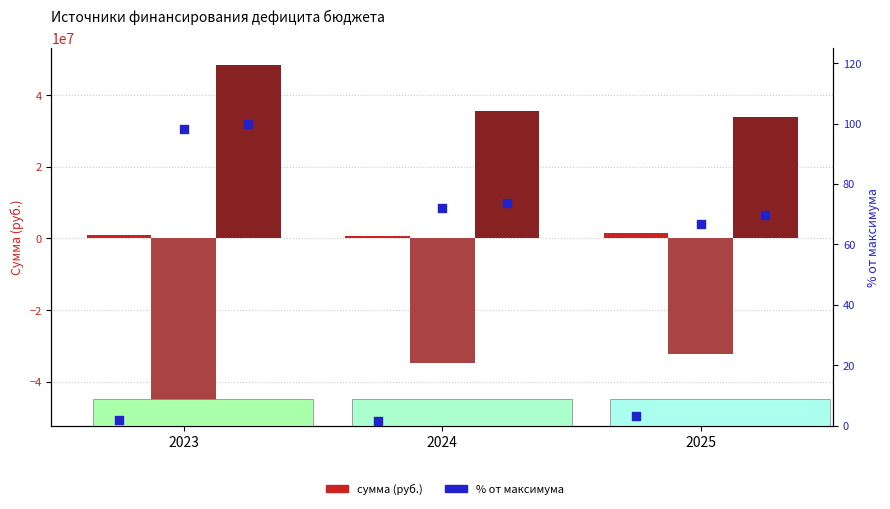

Is the value of ИСТОЧНИКИ ВНУТРЕННЕГО ФИНАНСИРОВАНИЯ at 2025 greater than the value of Увеличение остатков средств бюджетов (% масштаб) at 2024?

Yes